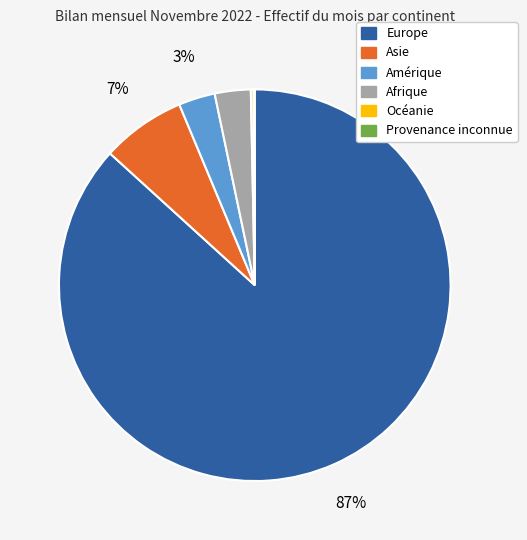

What is the largest slice in the pie chart?

Europe